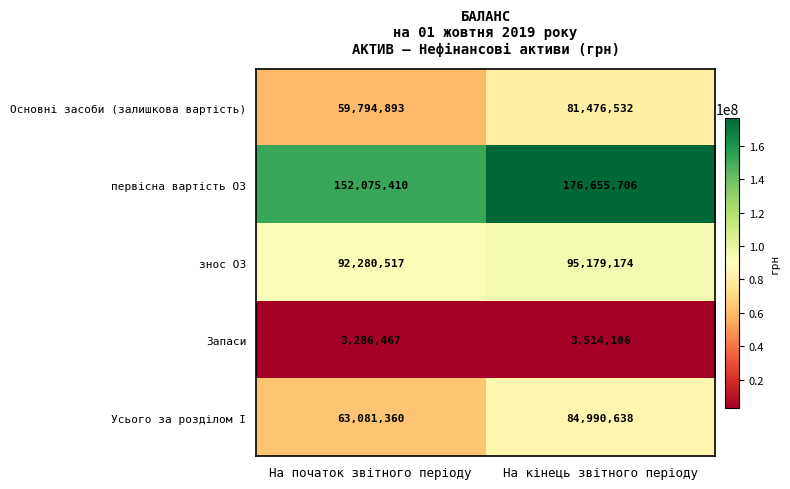

What is the total value across all series at На кінець звітного періоду?

441816156